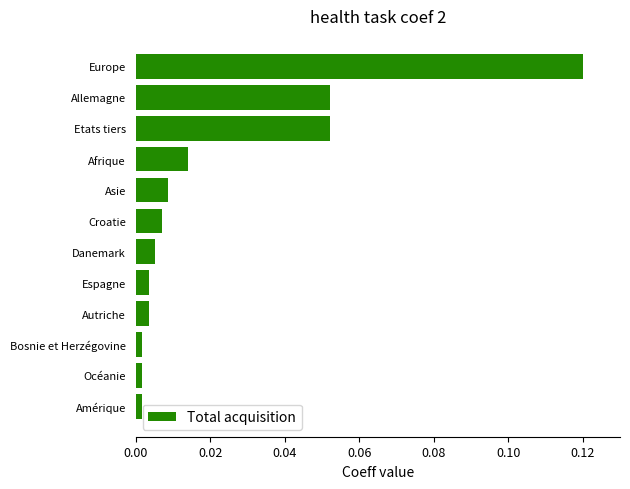

What is the sum of all values?

0.3